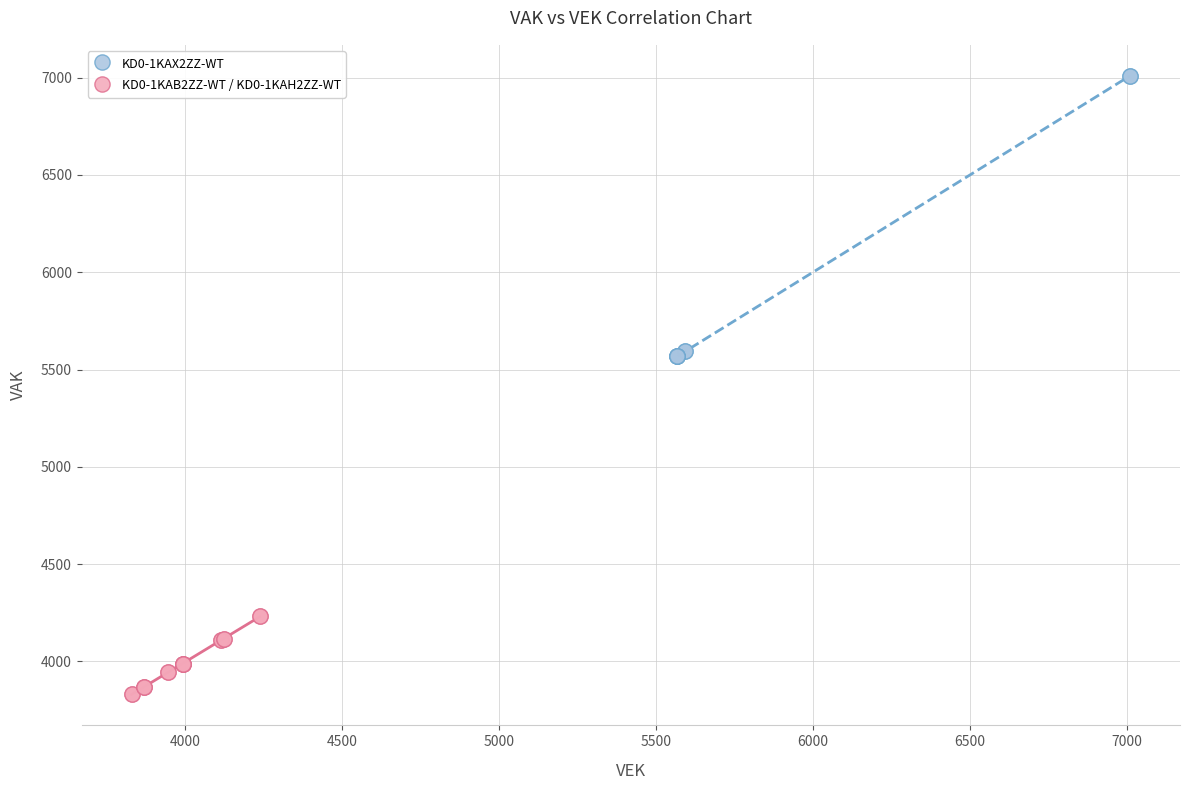

What are all the series names shown in the legend?

KD0-1KAX2ZZ-WT, KD0-1KAB2ZZ-WT / KD0-1KAH2ZZ-WT